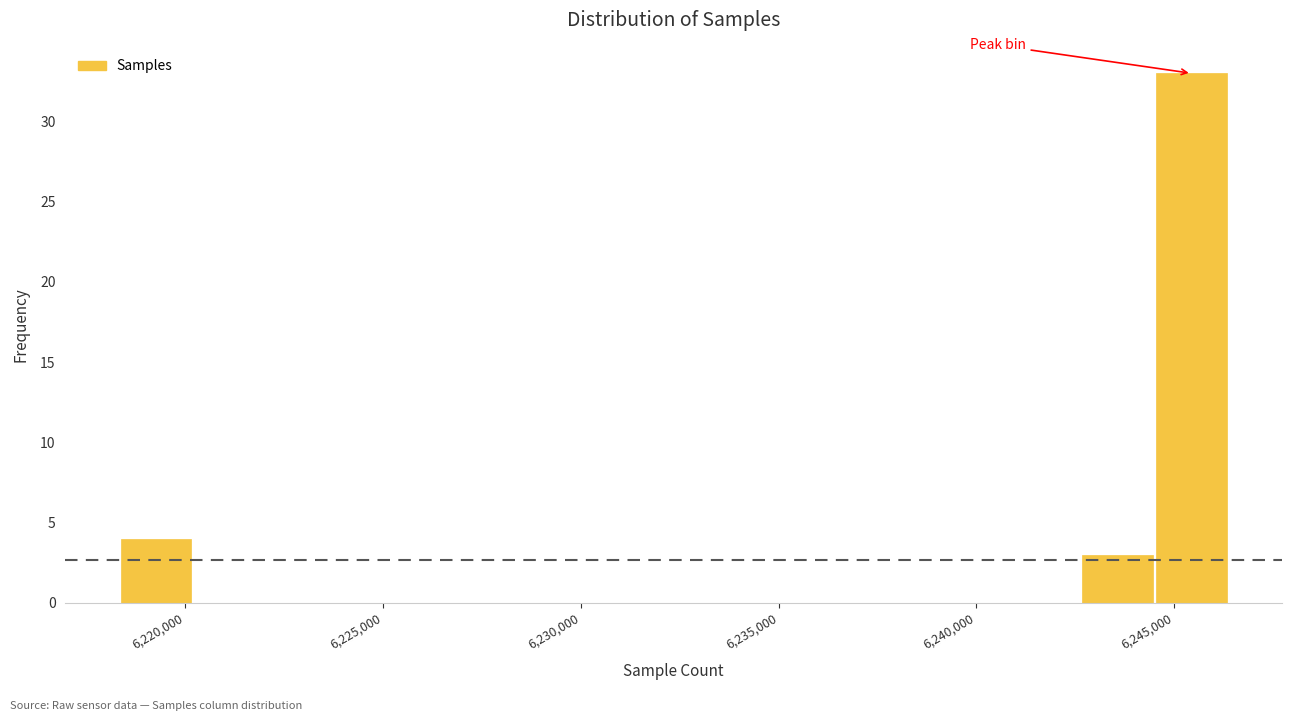

Around what value on the x-axis is the tallest bar? Give the approximate position of its centre, as read against the axis.

6245500